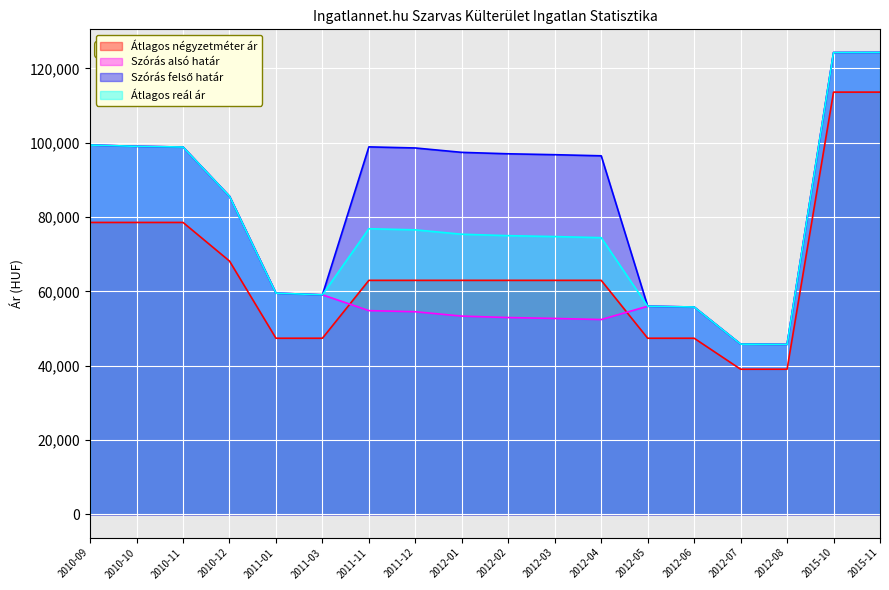

How many lines are shown in the chart?

4